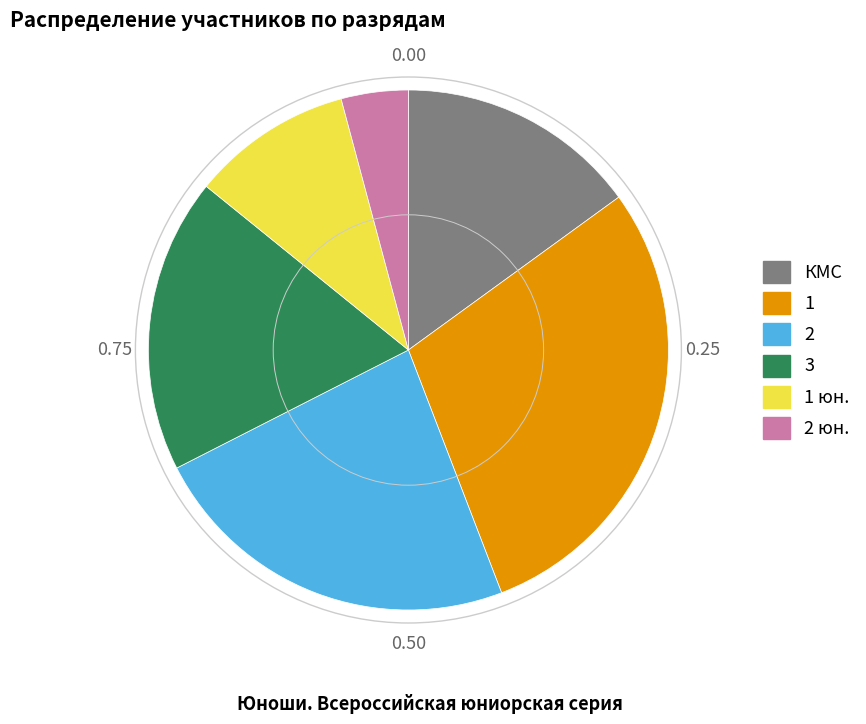

Does any single category account for the majority?

No